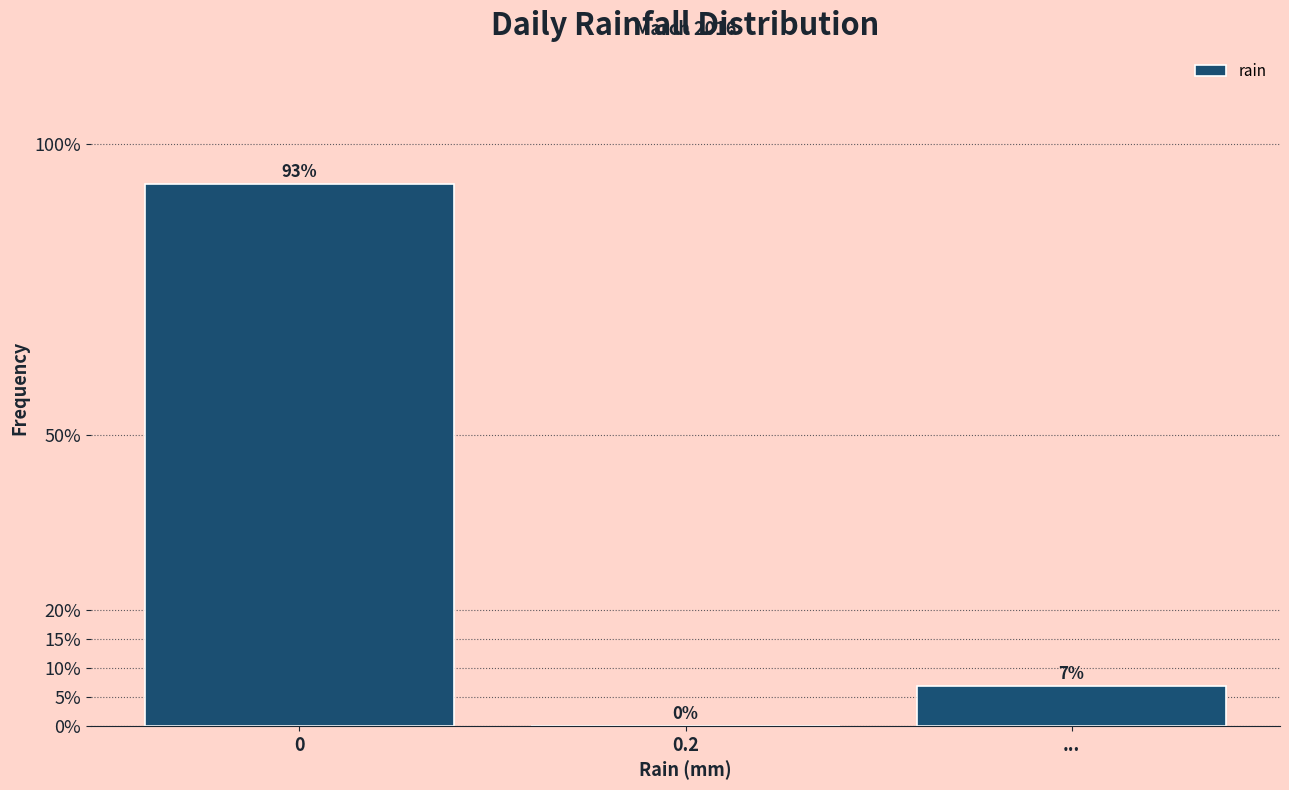

True or false: the data shows 3.3 at ....

False